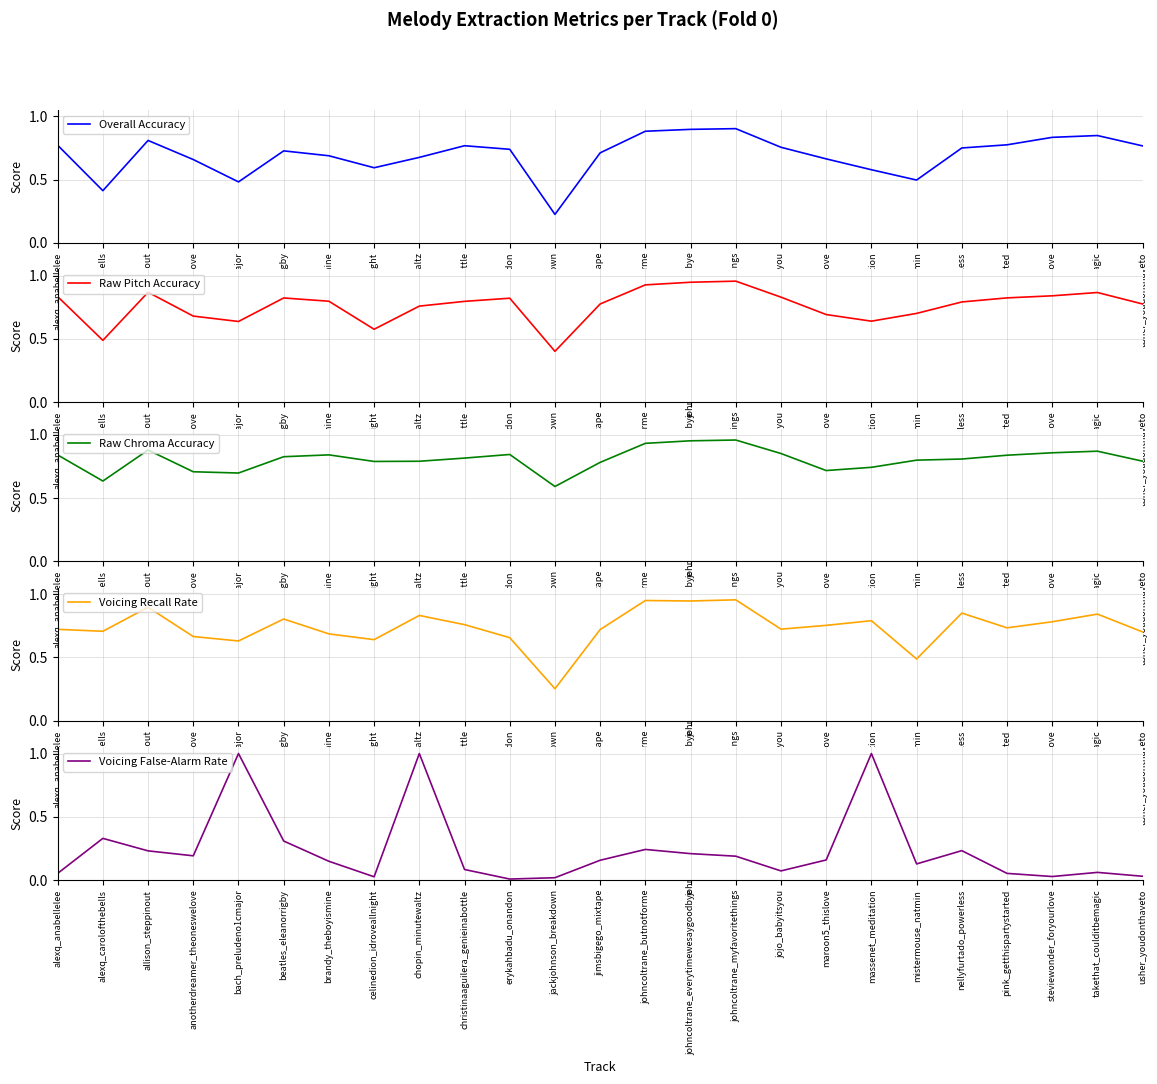

What is the average value of the Voicing Recall Rate series?

0.7